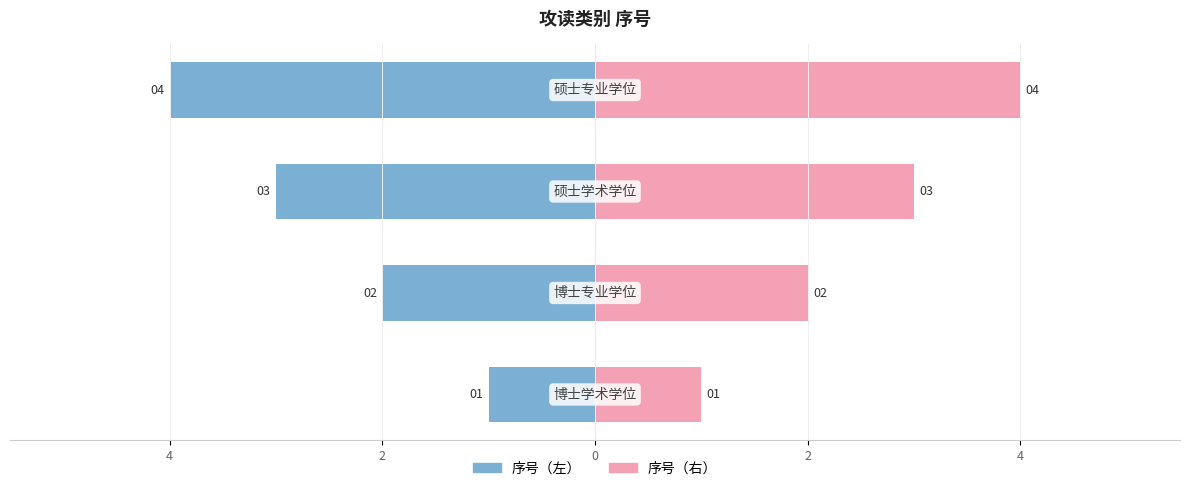

How many bars are there in total?

8